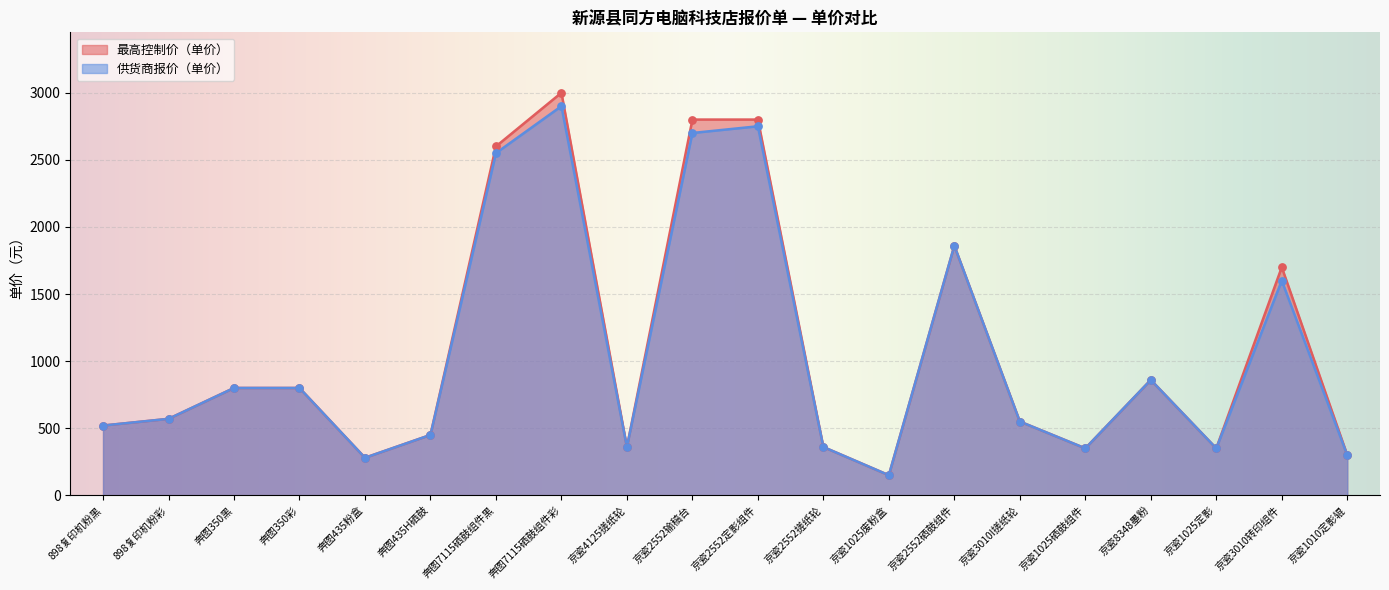

Which series reaches the maximum Y coordinate?

最高控制价（单价）